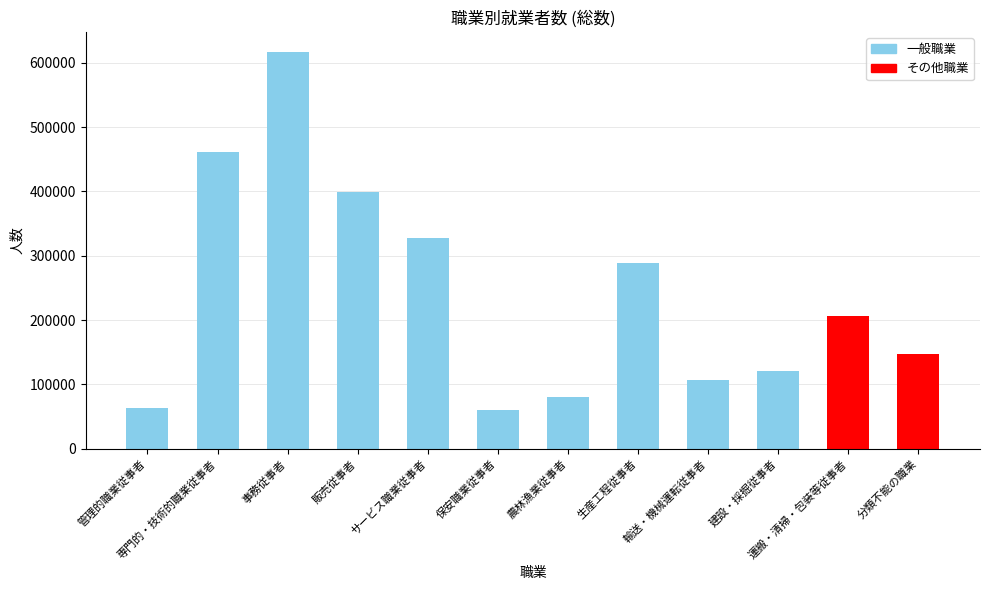

What is the difference between the values at 専門的・技術的職業従事者 and 保安職業従事者?

401454